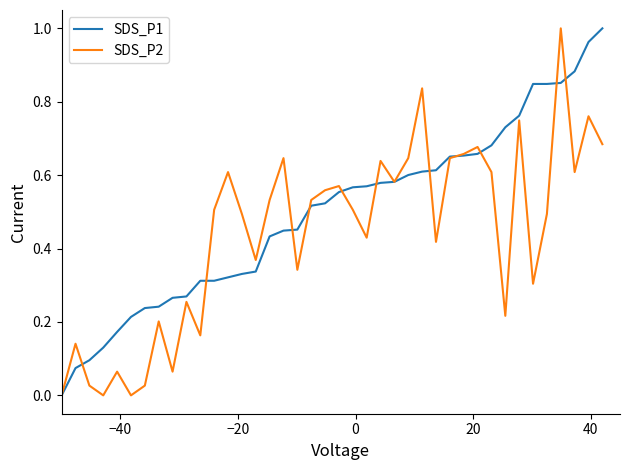

List the series in order of their overall mean, highest first.

SDS_P1, SDS_P2